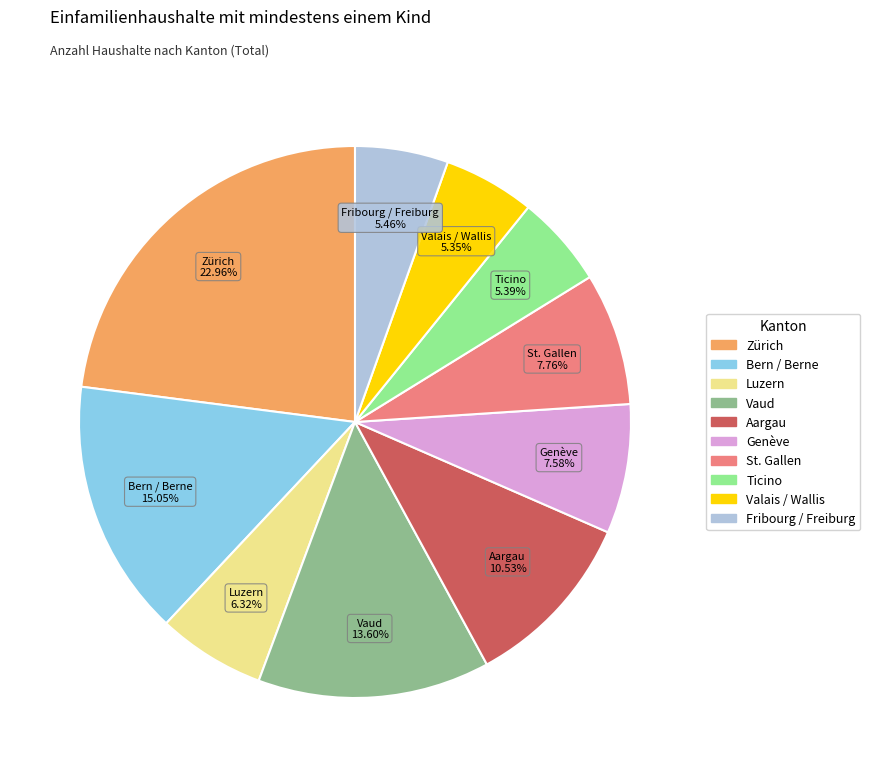

Combined, do Bern / Berne and Aargau account for over 50%?

No